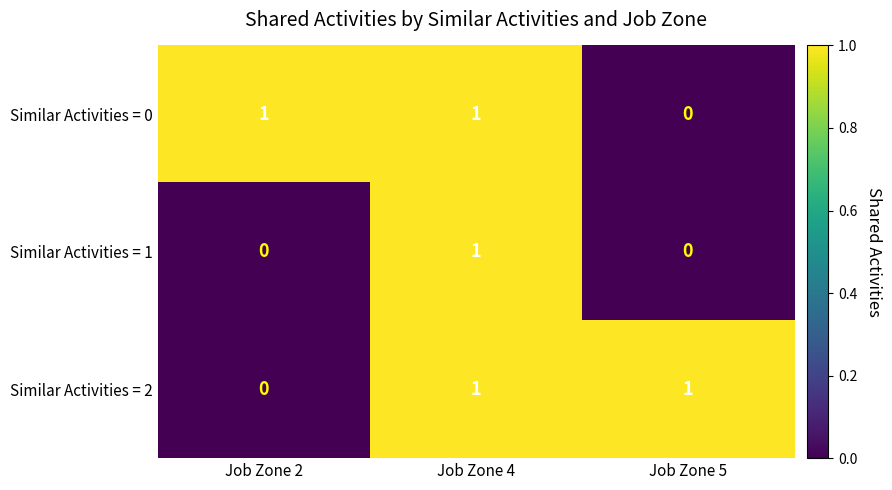

At which label does Similar Activities = 0 reach its minimum?

Job Zone 5